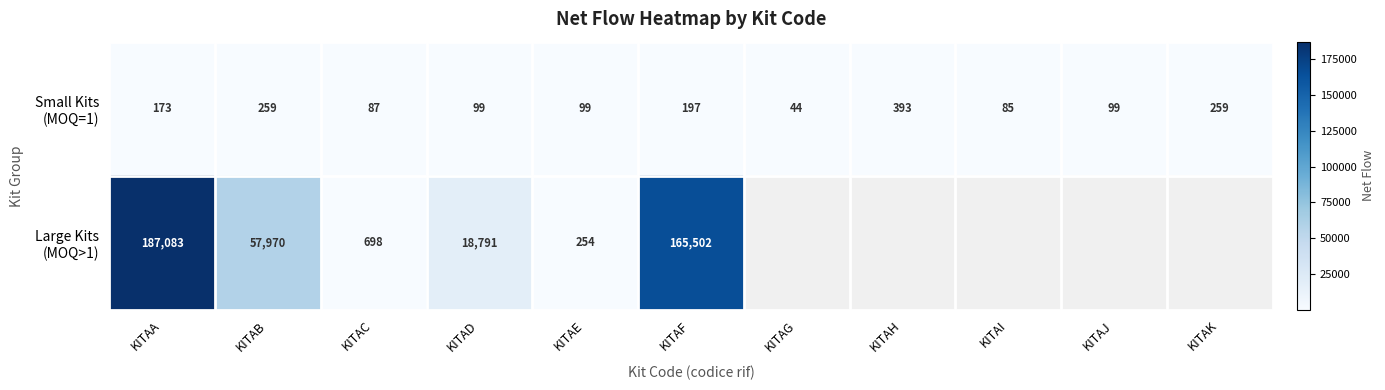

What is the spread (max minus min) of values at KITAD?

18692